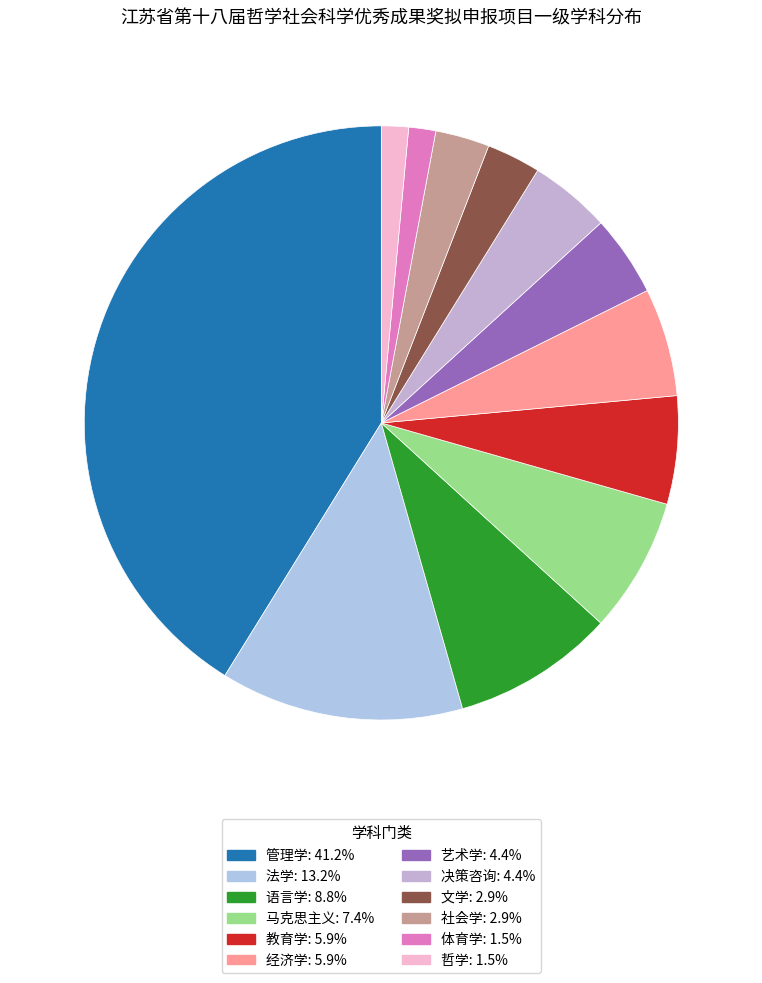

Is it true that 哲学 is 16% of the pie?

False